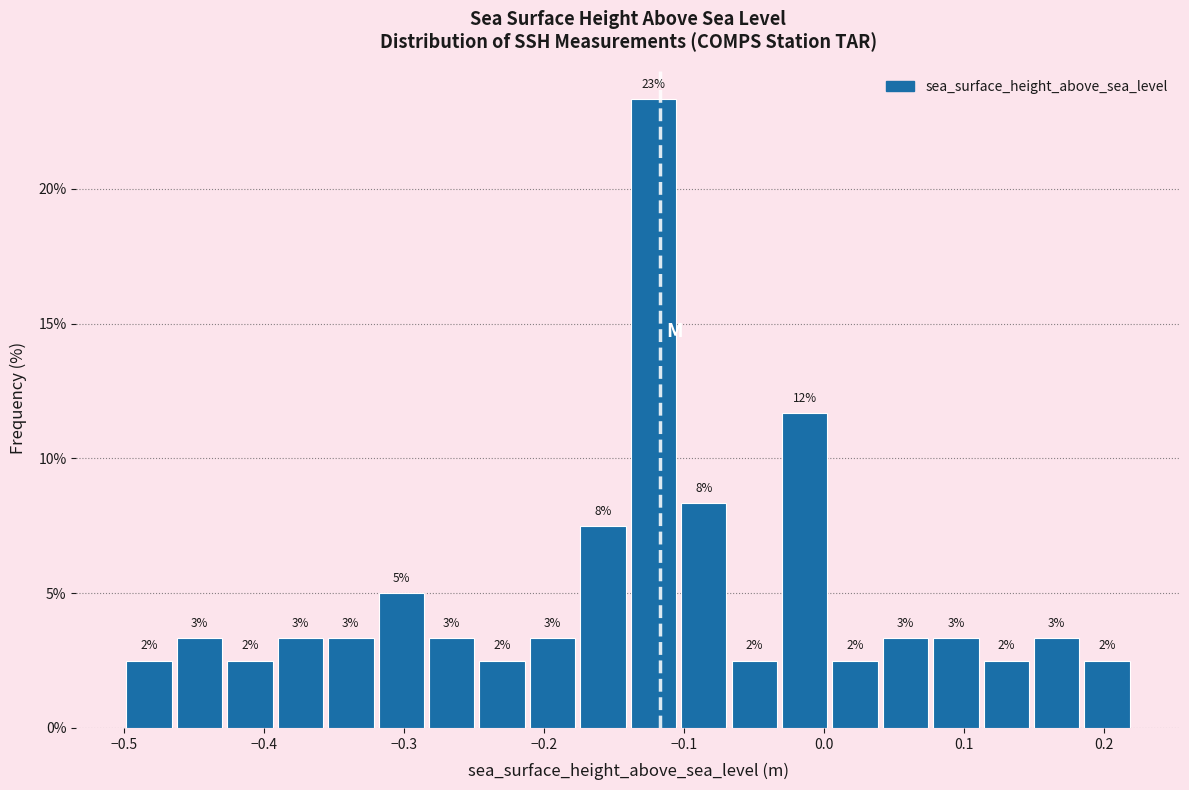

Around what value on the x-axis is the tallest bar? Give the approximate position of its centre, as read against the axis.

-0.12